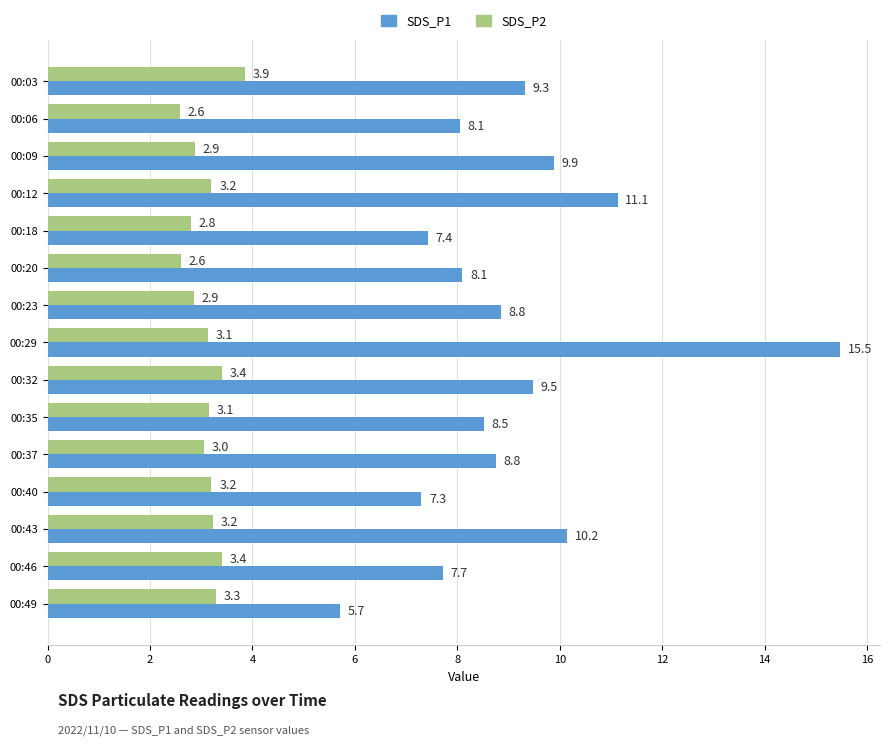

At which label is SDS_P1 closest to 10?

00:09